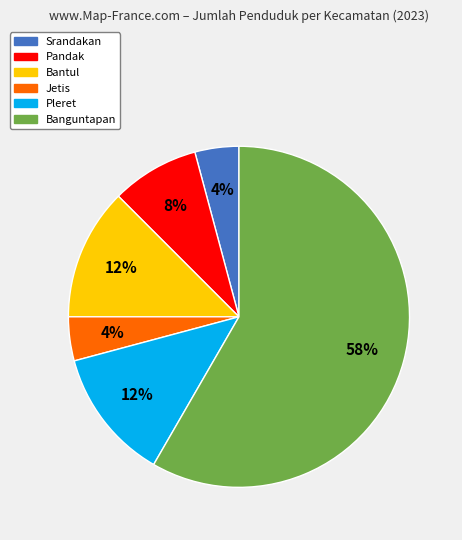

To the nearest percent, what percentage of the pie is Jetis?

4%